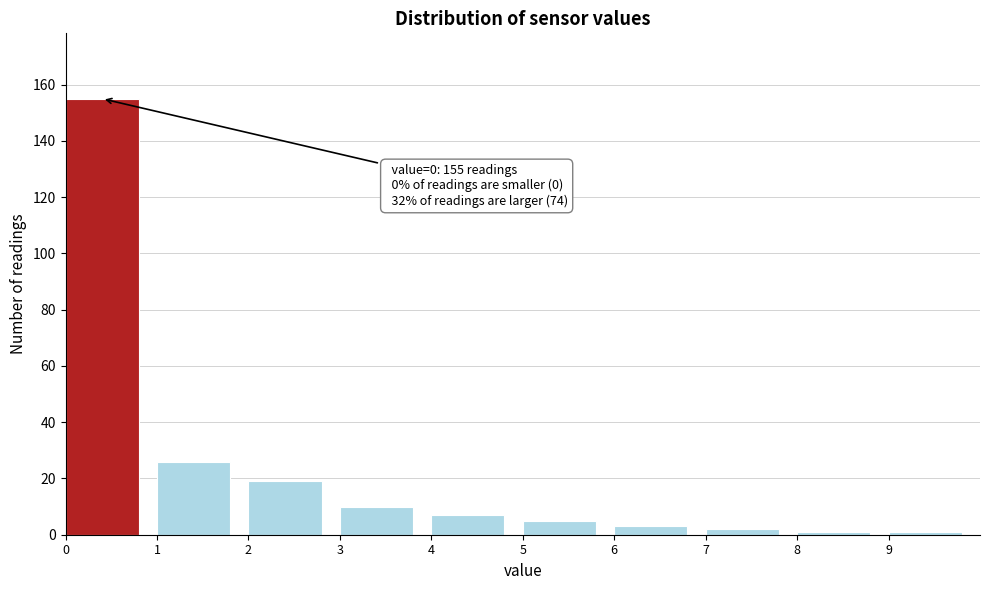

Which range on the x-axis has the tallest bar?

0 to 1